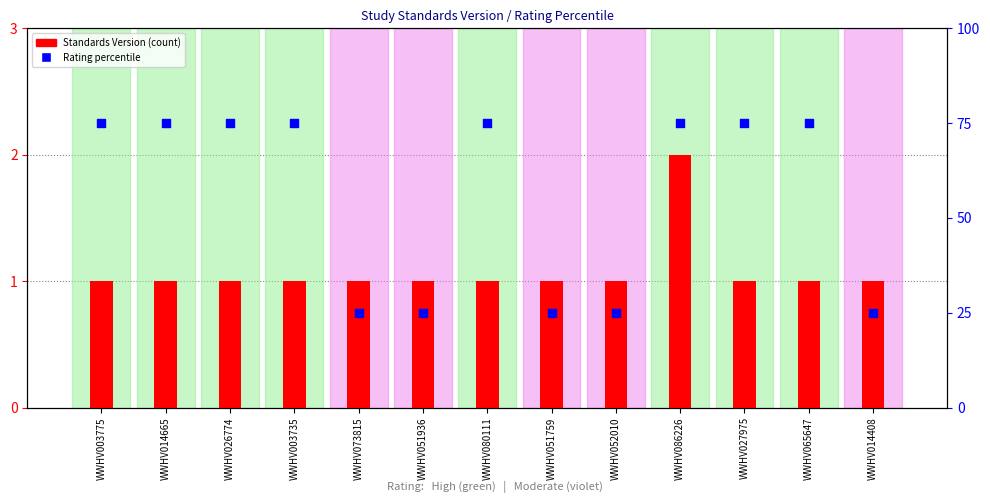

Which series contains the highest Y value?

Rating (percentile)